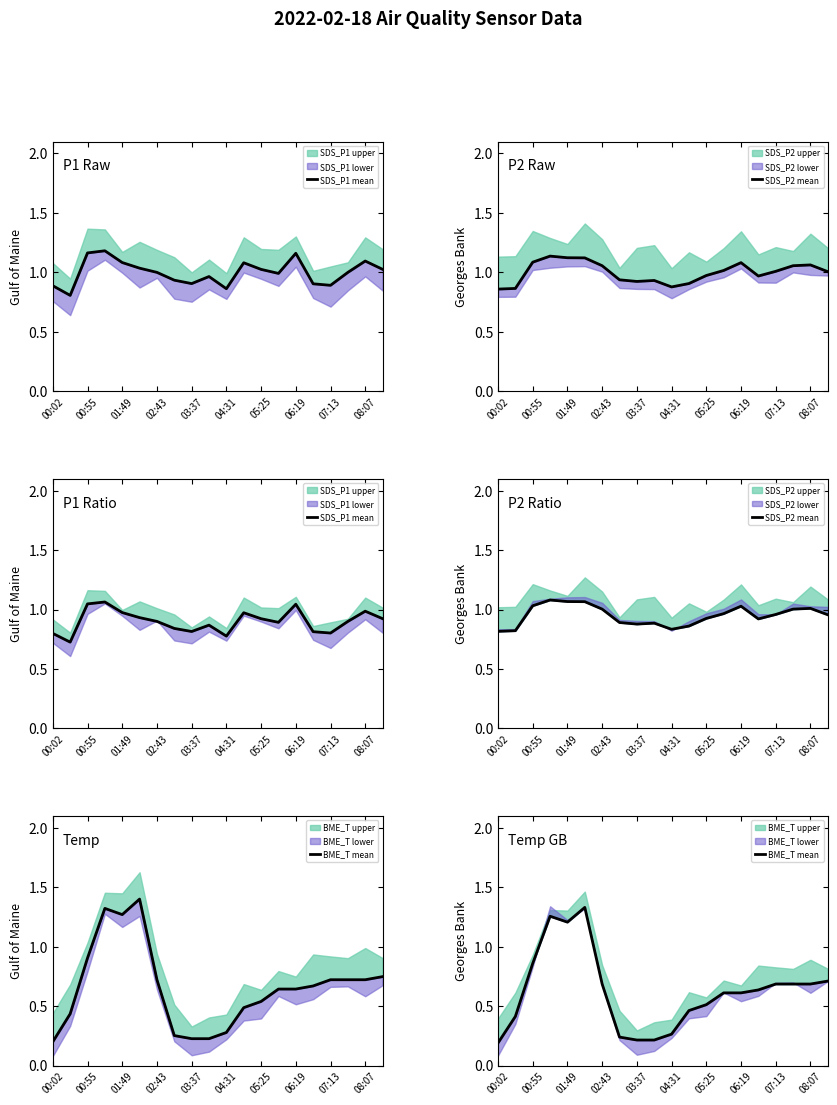

What is the label of the 9th point from the left?

03:37